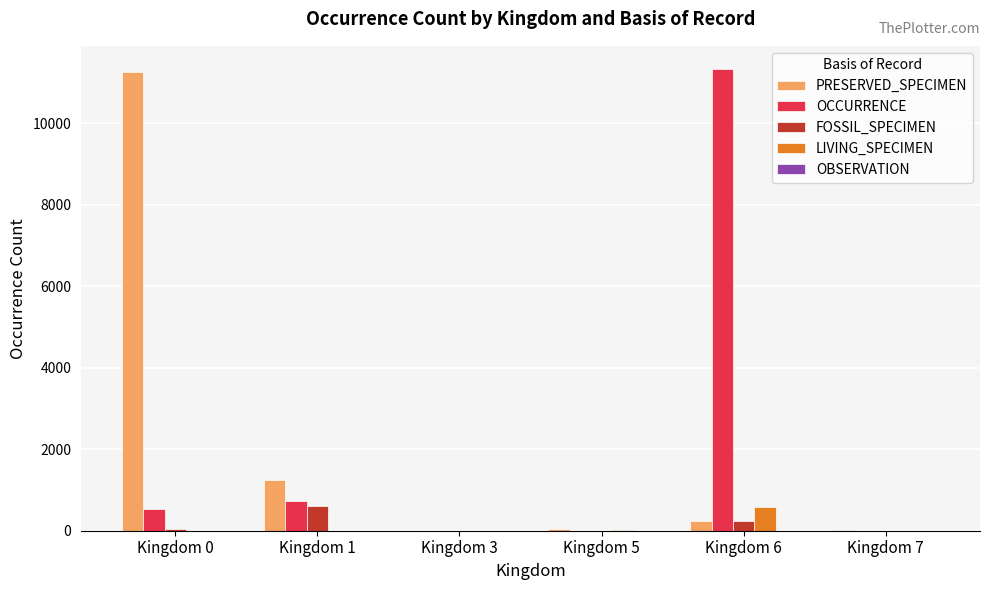

At which label is PRESERVED_SPECIMEN closest to 5635?

Kingdom 1